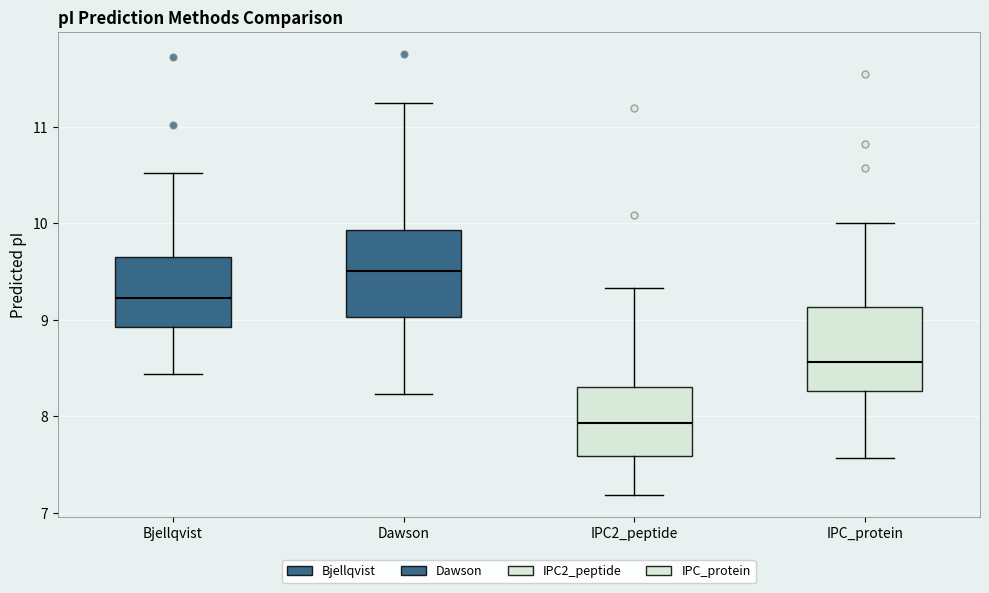

Reading left to right, transcribe this box plot: for each box, give where its median line is, the range the box spans, and where its two whiskers end, as read against the y-axis. The values are not printed on the chart, so give them approximately, as read against the axis.

Bjellqvist: median 9.2, box 8.9 to 9.7, whiskers 8.4 to 10.5
Dawson: median 9.5, box 9.0 to 9.9, whiskers 8.2 to 11.2
IPC2_peptide: median 7.9, box 7.6 to 8.3, whiskers 7.2 to 9.3
IPC_protein: median 8.6, box 8.3 to 9.1, whiskers 7.6 to 10.0